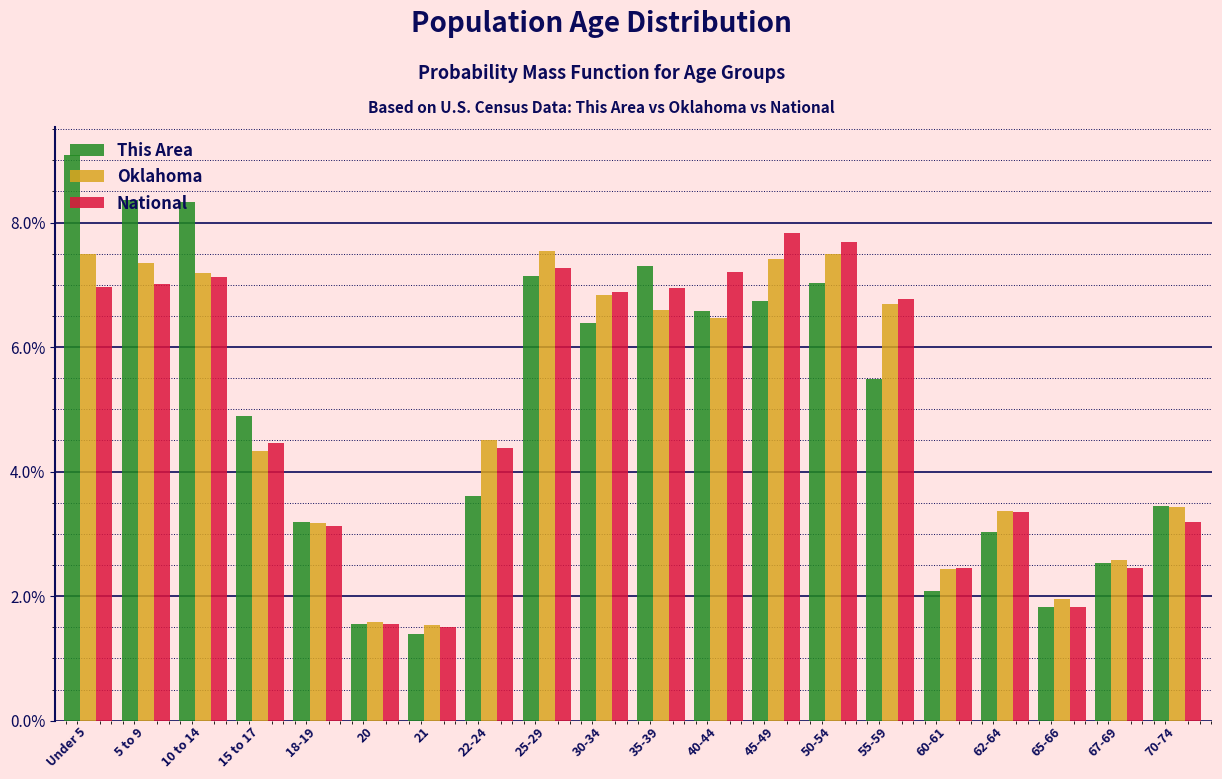

What is the lowest value of the Oklahoma series?

1.5